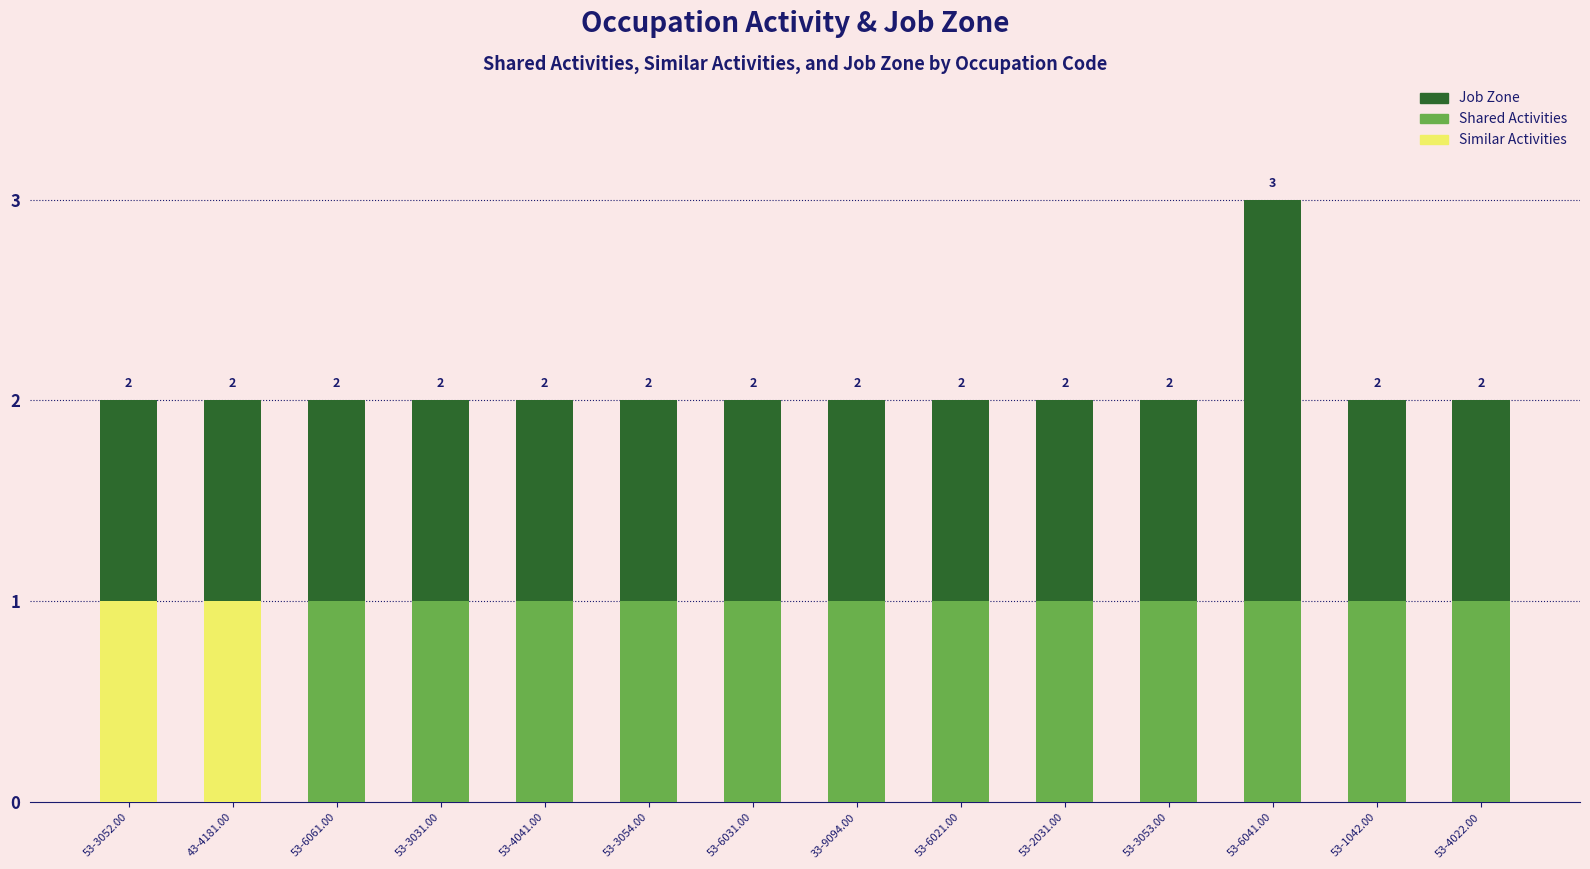

The value of Job Zone at 53-2031.00 is 2. True or false?

True